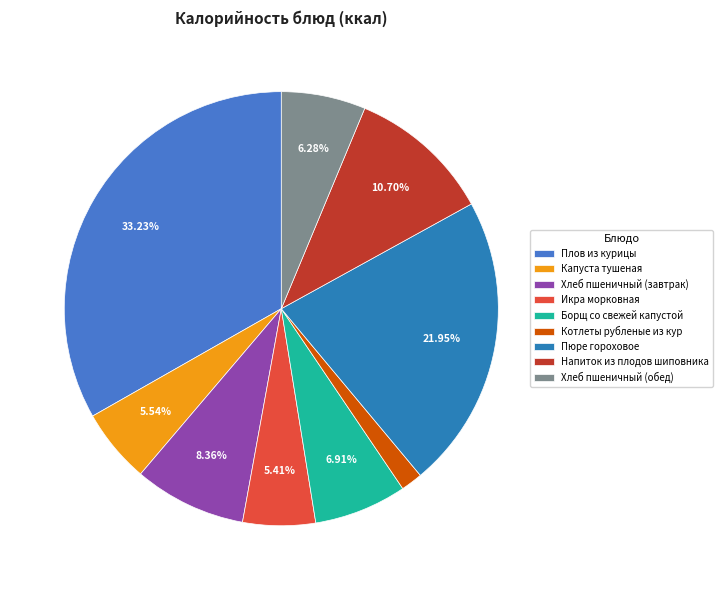

To the nearest percent, what portion does Капуста тушеная represent?

6%